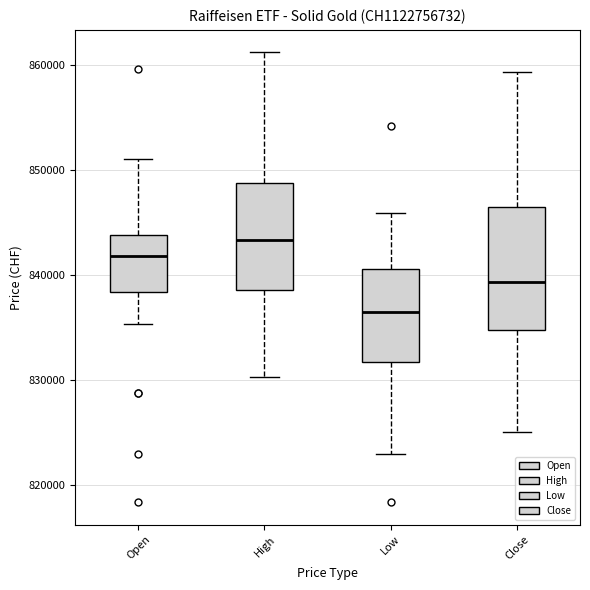

Which box has the lowest median line?

Low